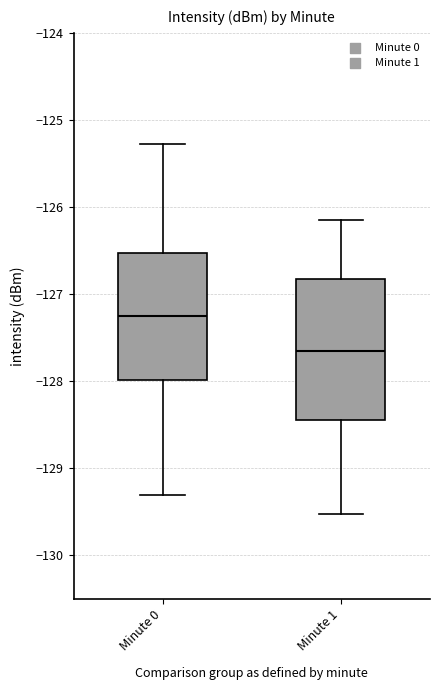

Comparing the boxes themselves (not the whiskers), which one is the tallest?

Minute 1